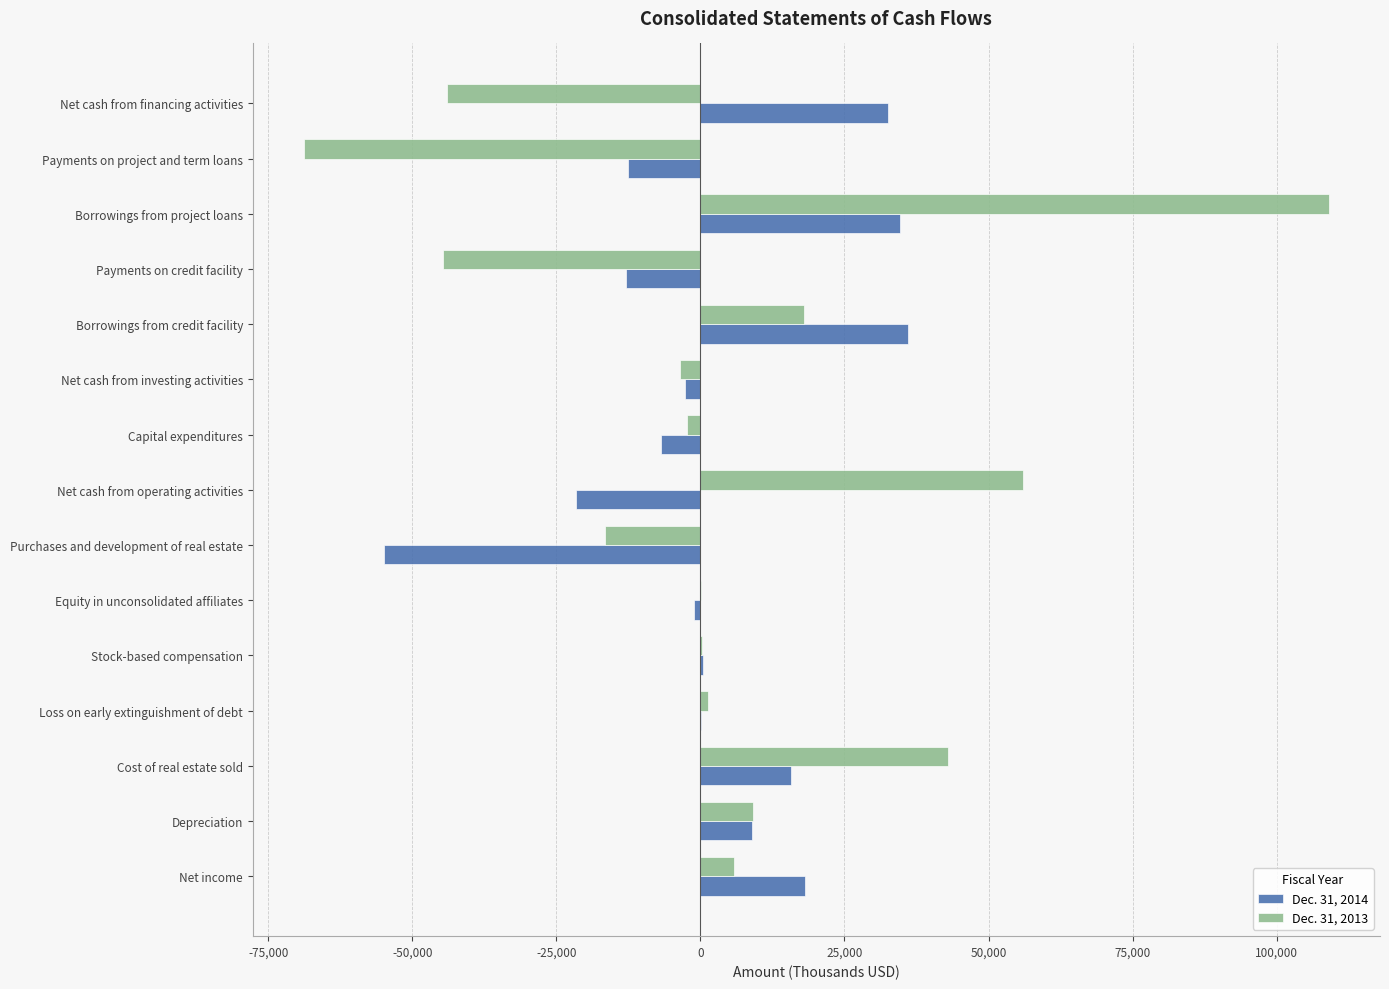

The value of Dec. 31, 2013 at Payments on project and term loans is -26617. True or false?

False